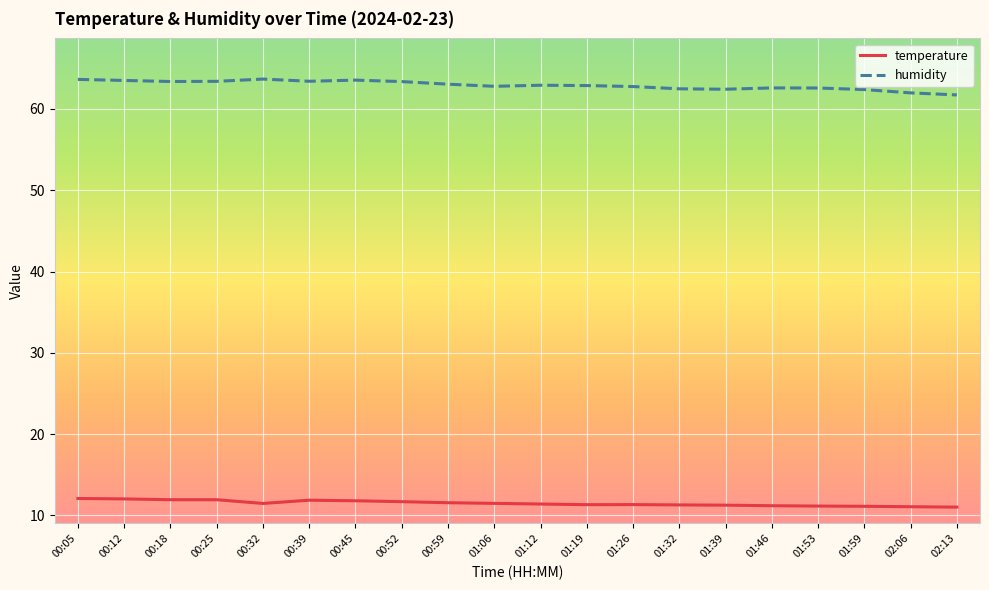

What position from the left is 01:39?

15